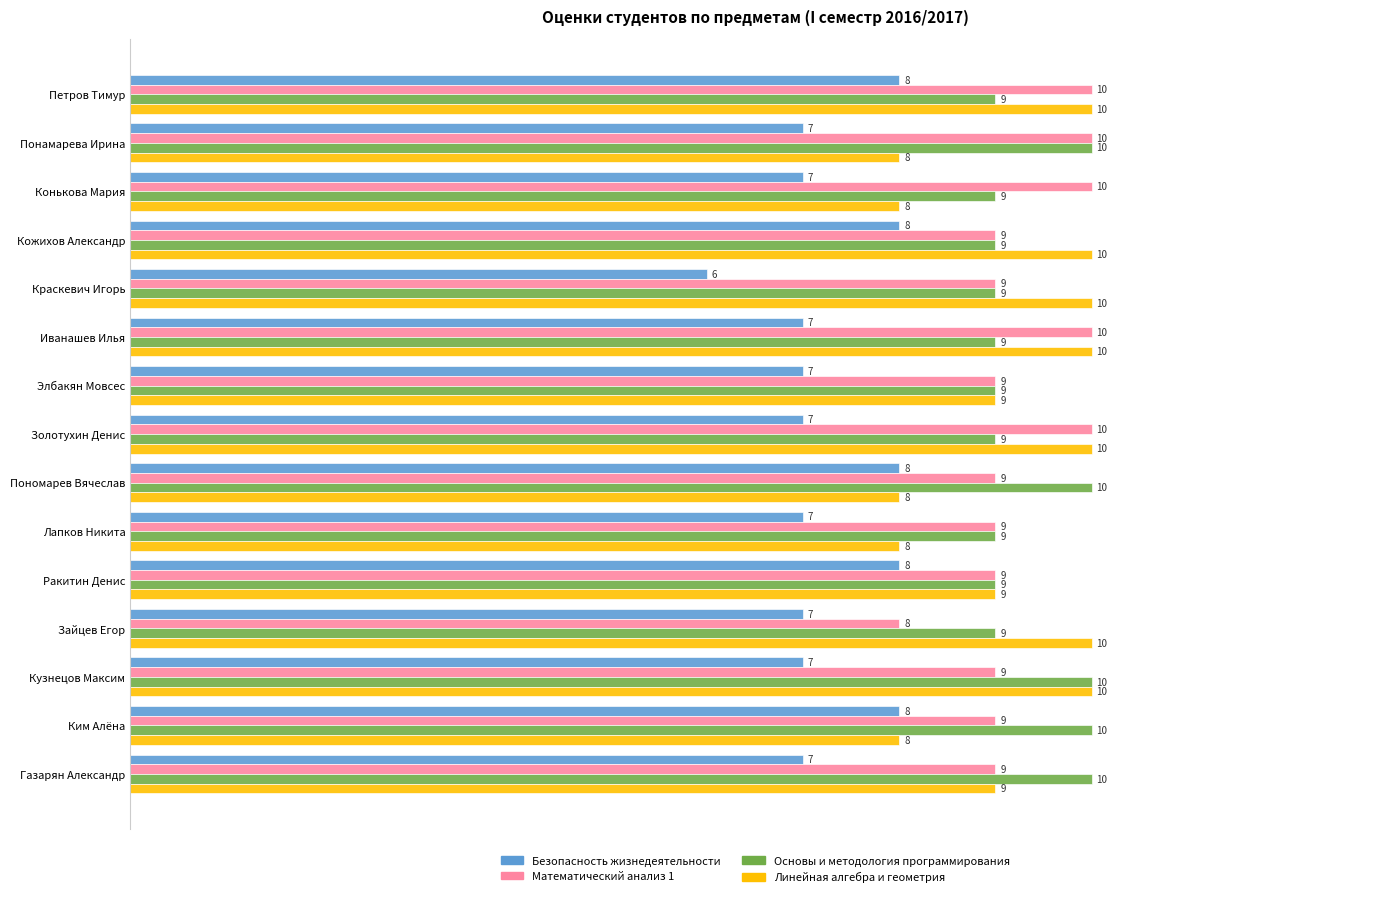

What is the average value of the Линейная алгебра и геометрия series?

9